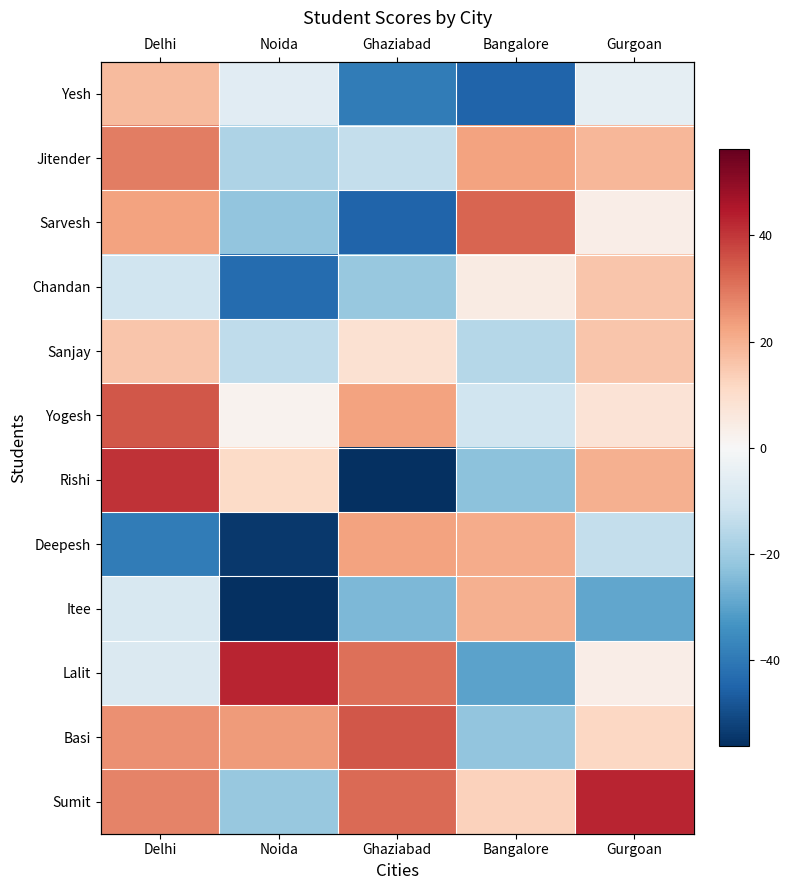

How many data points in Sumit are above 27?

3